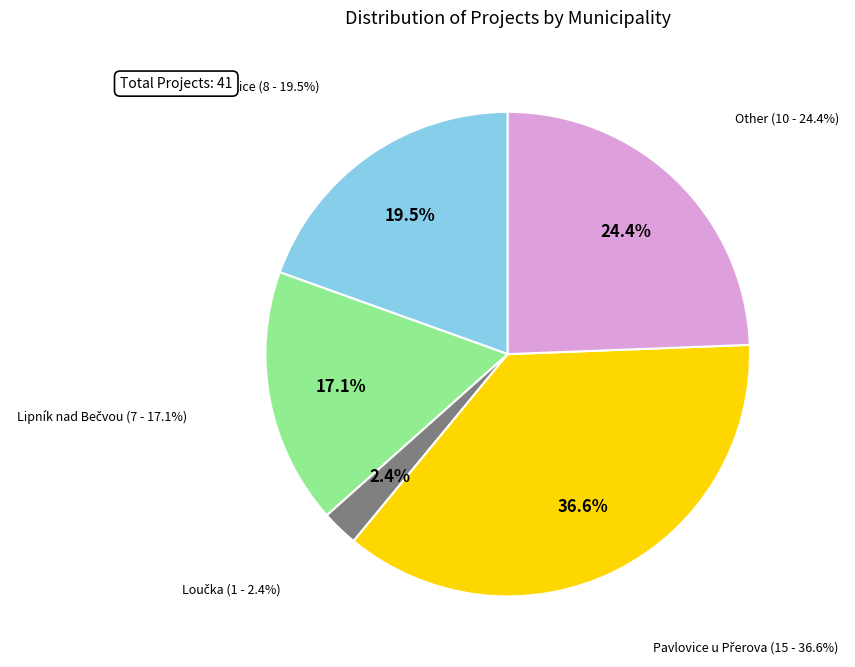

How many segments does this pie chart have?

5